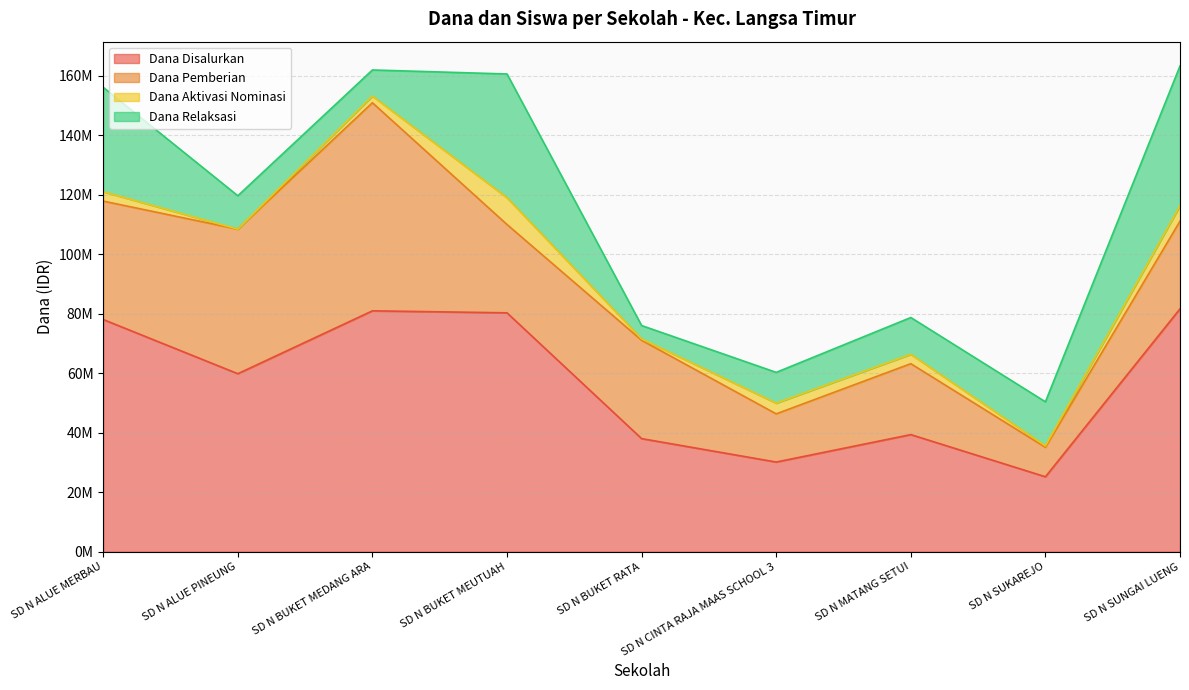

Where is the first local maximum for Dana Relaksasi?

SD N BUKET MEUTUAH